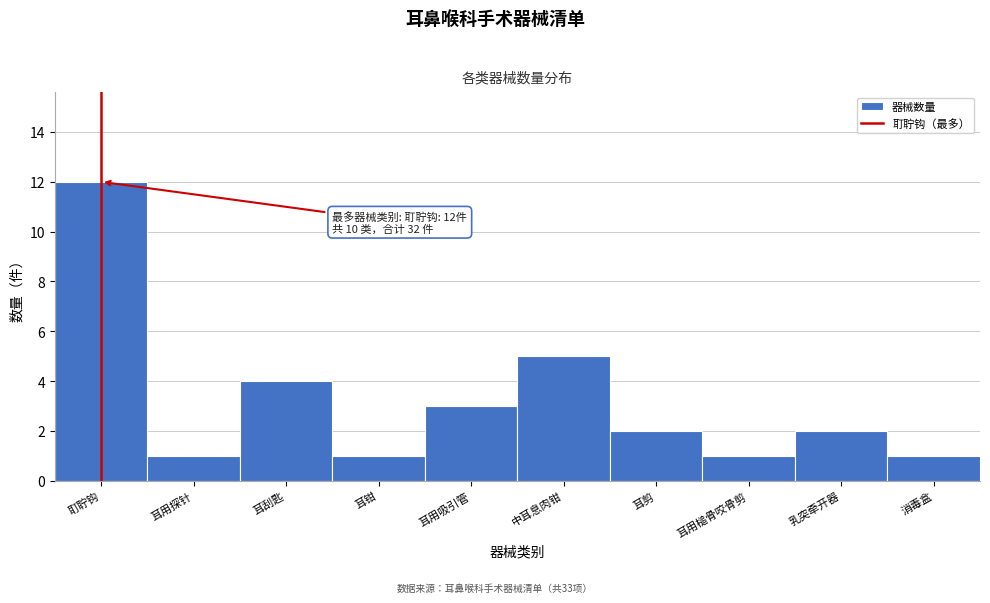

Reading right to left, what are all the values shown in this chart?

1	2	1	2	5	3	1	4	1	12